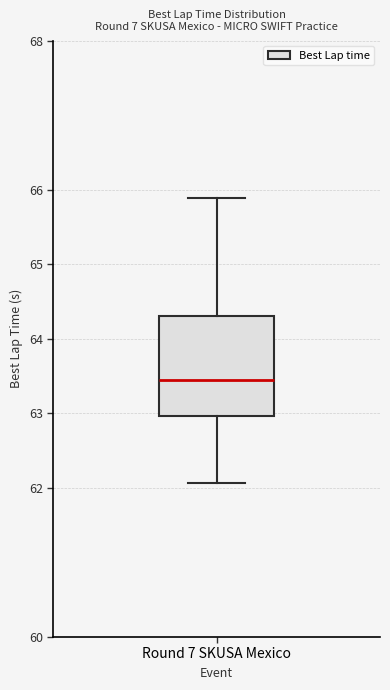

Read this box plot against the y-axis: the position of the median line, the range covered by the box, and the ends of both whiskers. The values are not printed on the chart, so give them approximately, as read against the axis.

median 63.4, box 63.0 to 64.3, whiskers 62.1 to 65.9